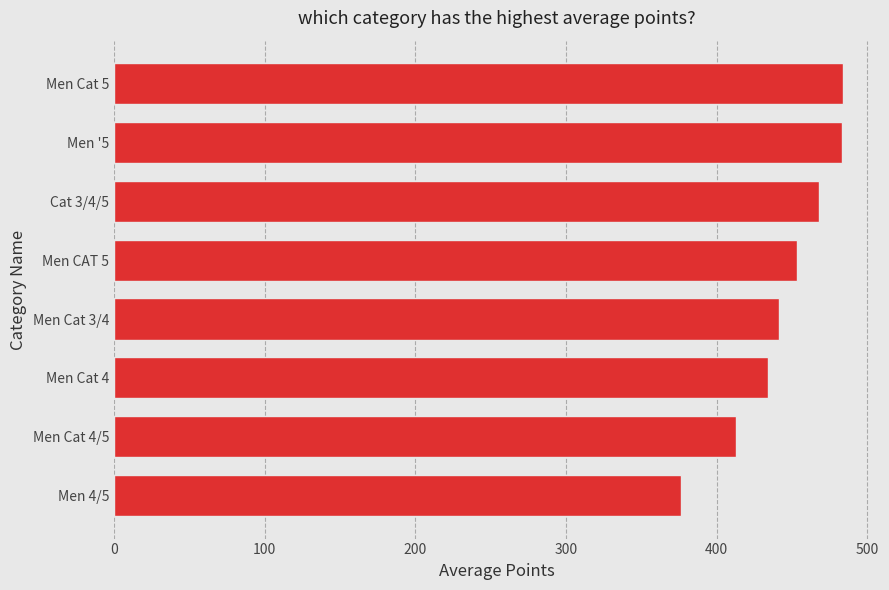

What is the maximum value shown in the chart?

483.6